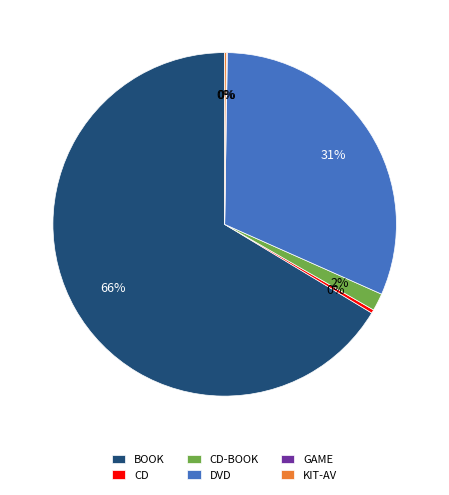

Does any single category account for the majority?

Yes